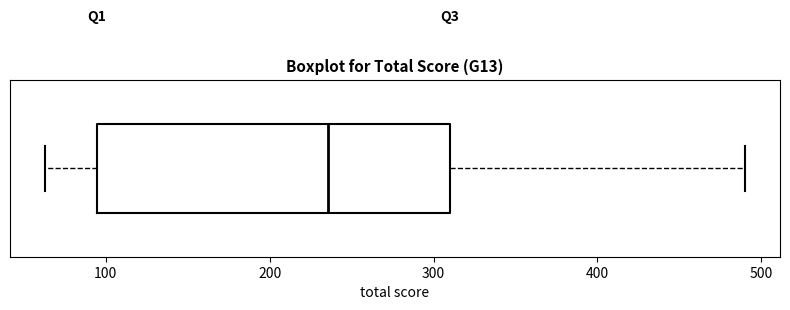

Where does the median line of the box sit on the x-axis? The values are not printed on the chart, so give them approximately, as read against the axis.

240